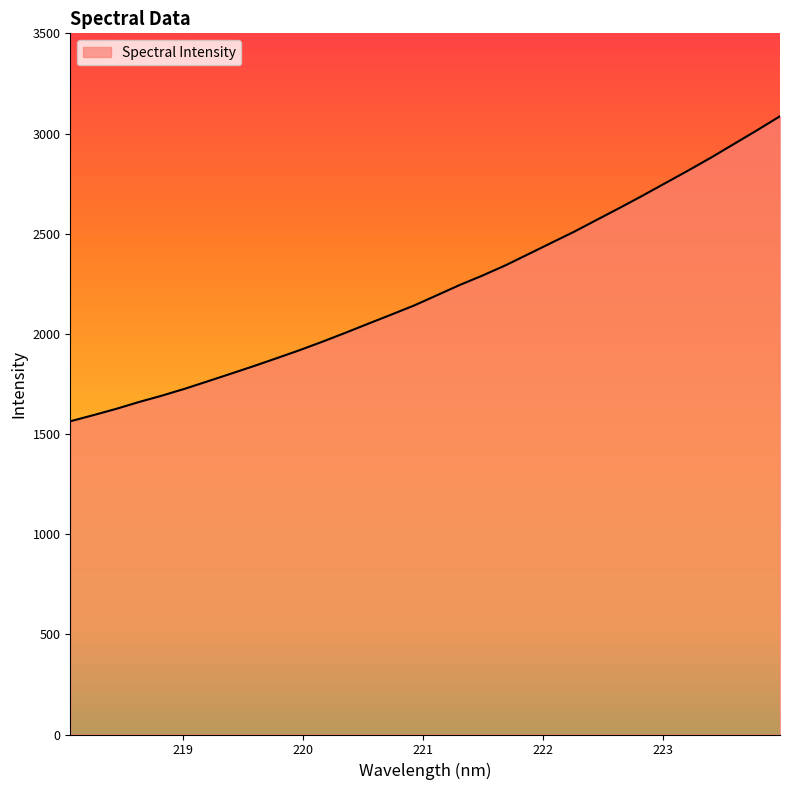

What is the greatest value displayed?

3086.1